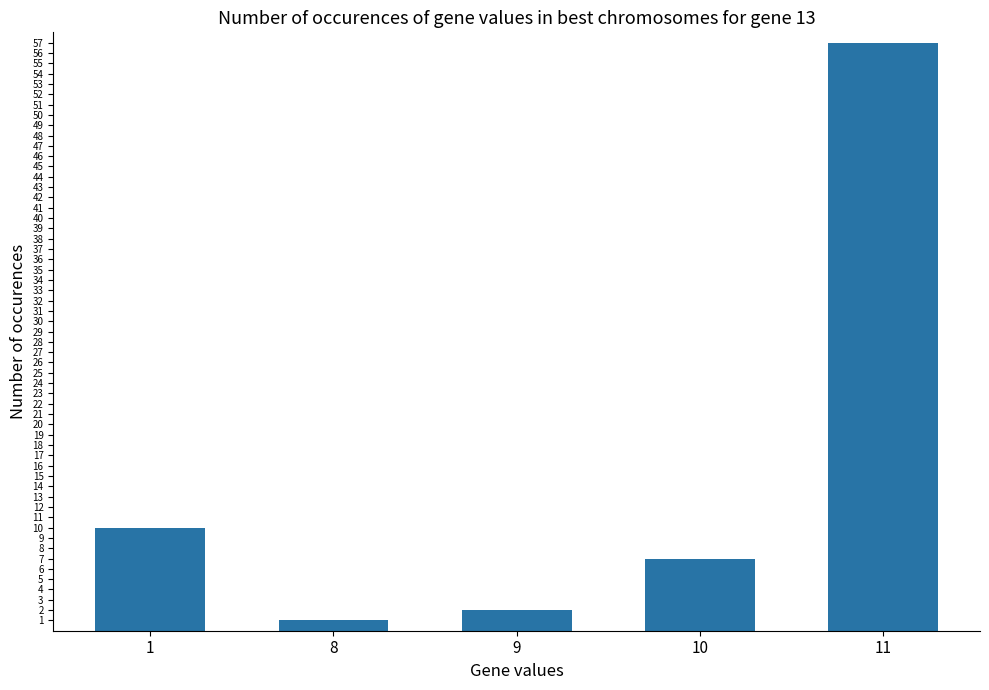

Reading left to right, extract all data points from this chart.

1=10	8=1	9=2	10=7	11=57